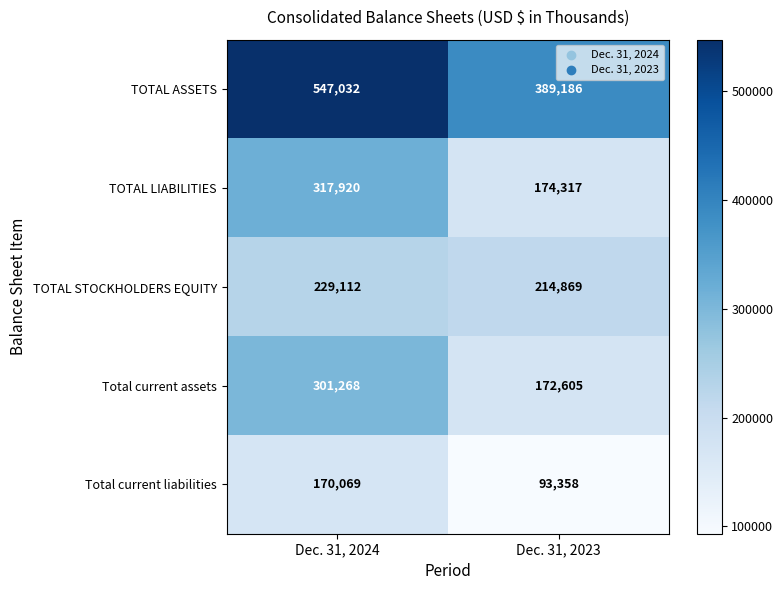

What is the sum of all TOTAL ASSETS values?

936218